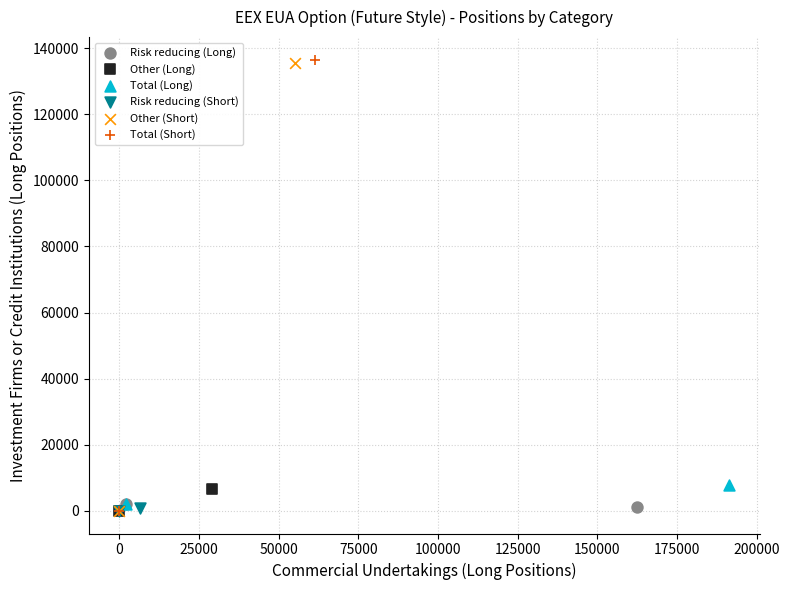

What are all the series names shown in the legend?

Risk reducing (Long), Other (Long), Total (Long), Risk reducing (Short), Other (Short), Total (Short)